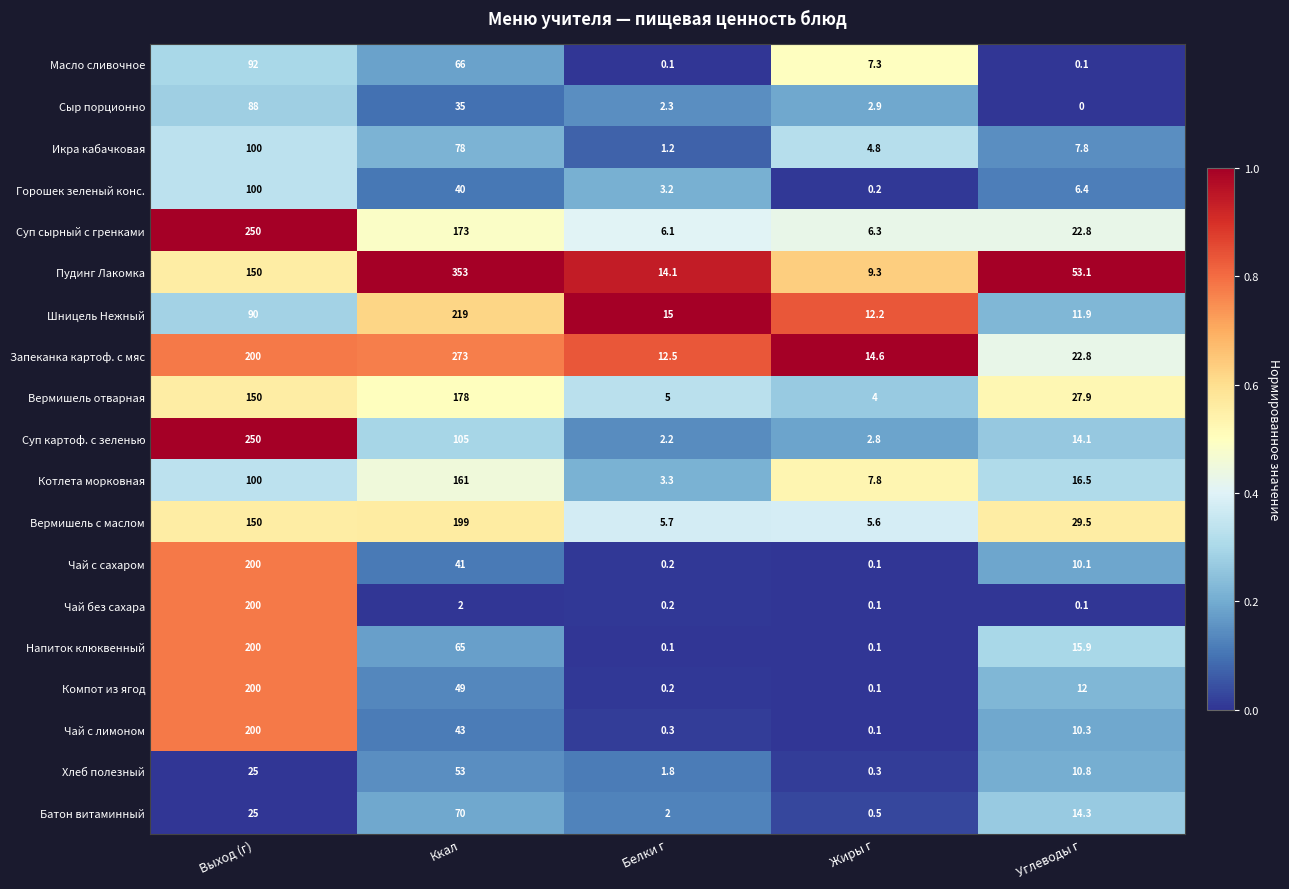

Rank the categories by Суп сырный с гренками value from highest to lowest.

Выход (г), Ккал, Углеводы г, Жиры г, Белки г